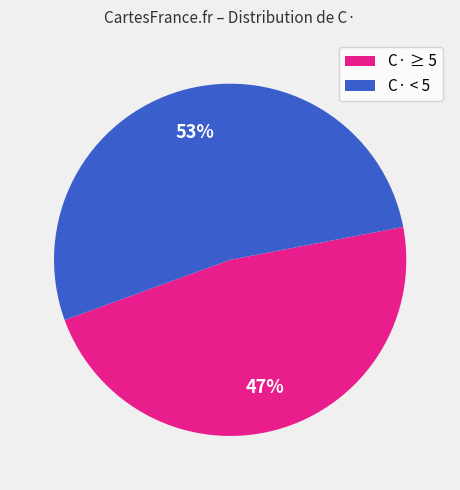

What is the ratio of the value at C· < 5 to the value at C· ≥ 5?

1.1